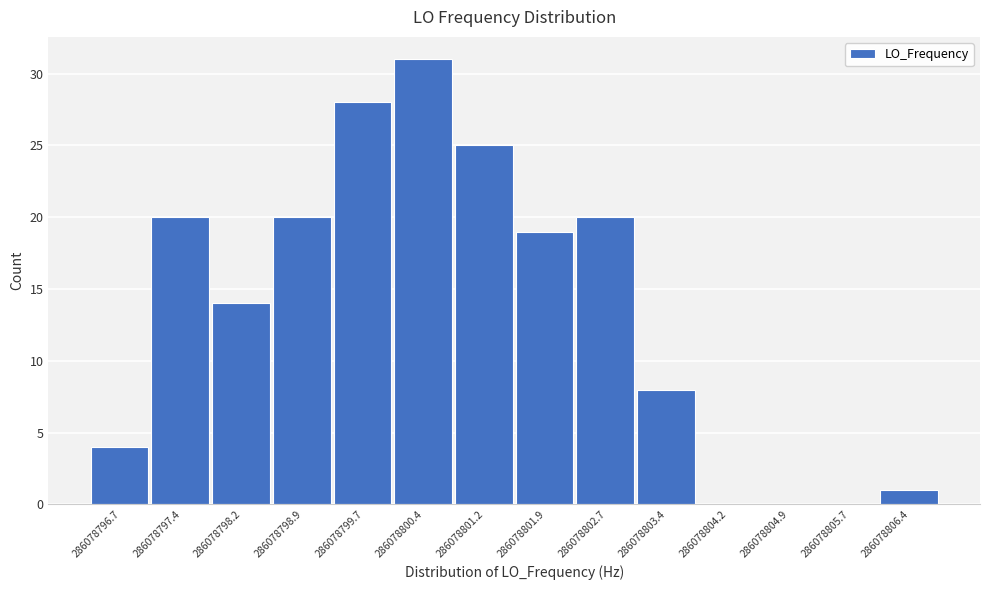

Reading left to right, what are all the values shown in this chart?

286078796.7=4	286078797.4=20	286078798.2=14	286078798.9=20	286078799.7=28	286078800.4=31	286078801.2=25	286078801.9=19	286078802.7=20	286078803.4=8	286078804.2=0	286078804.9=0	286078805.7=0	286078806.4=1